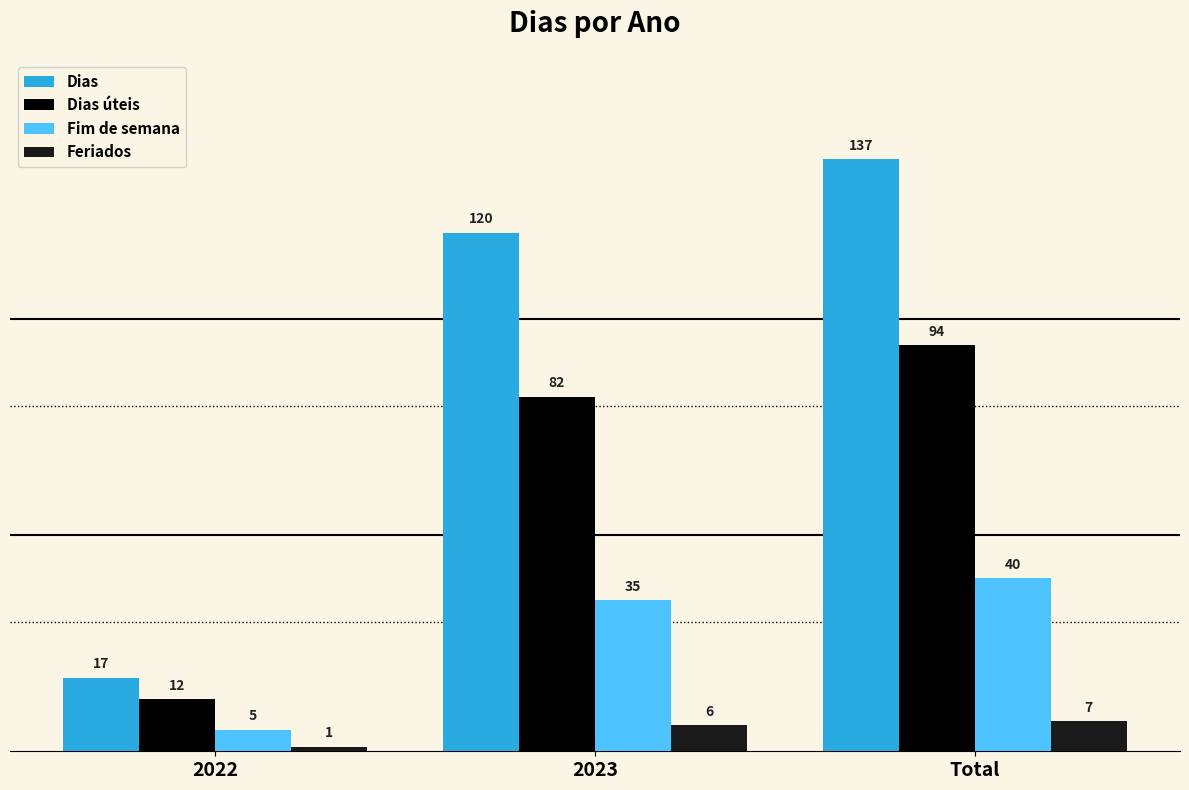

What is the sum of the Feriados values at 2023 and 2022?

7